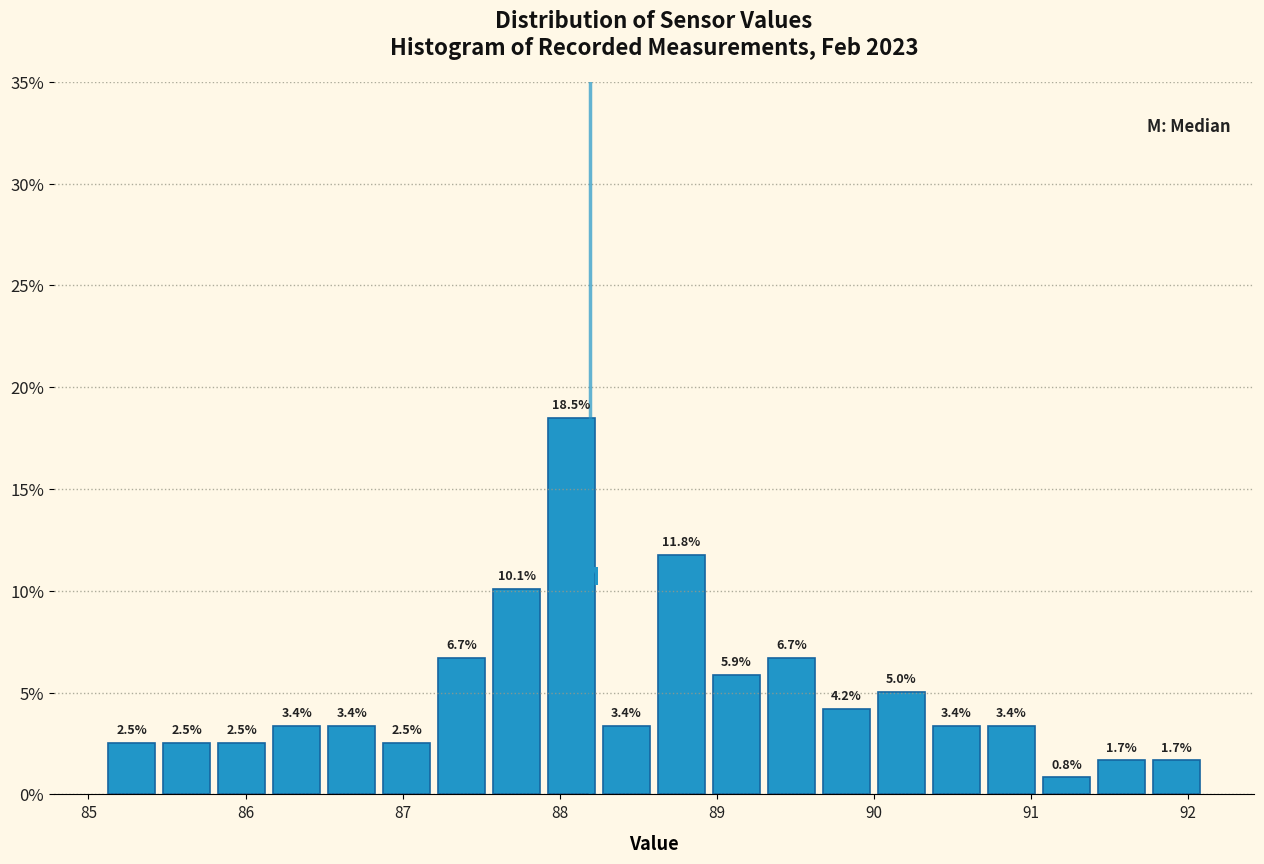

Read against the x-axis, roughly where is the centre of the tallest bar?

88.1